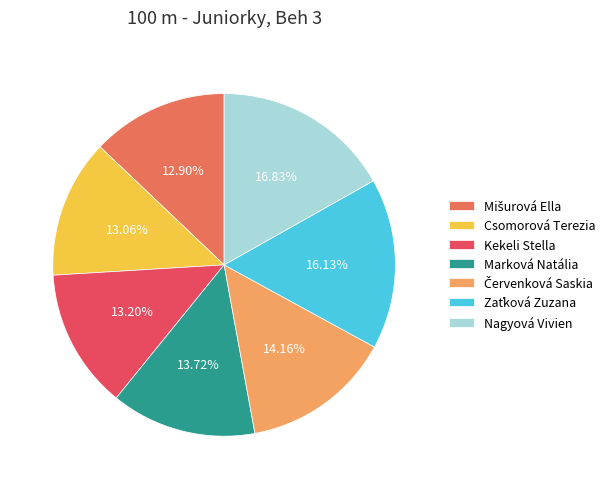

True or false: Marková Natália accounts for 5% of the total.

False